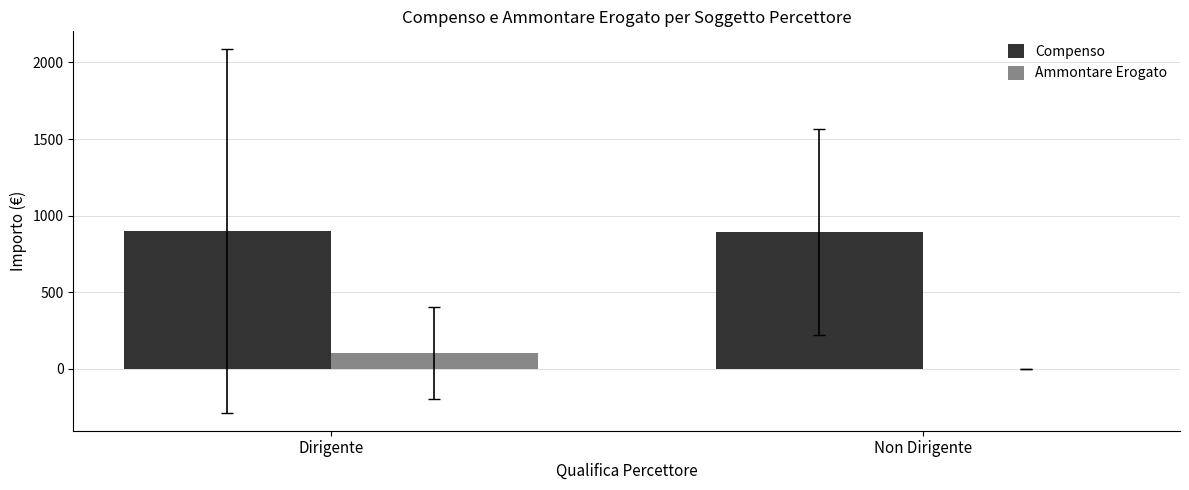

Is the value of Compenso at Dirigente greater than the value of Ammontare Erogato at Non Dirigente?

Yes